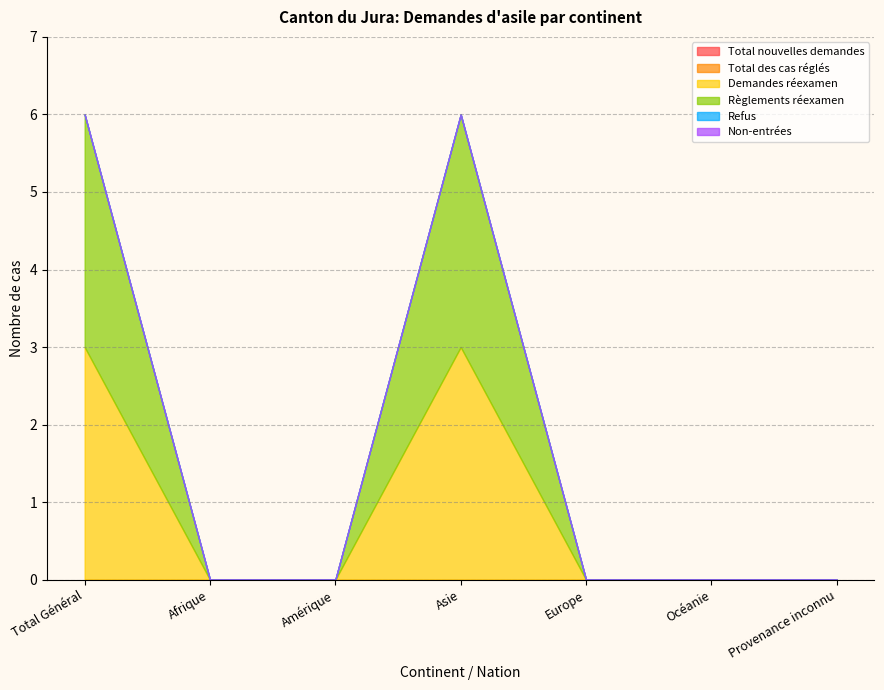

What is the average value of the Règlements réexamen series?

1